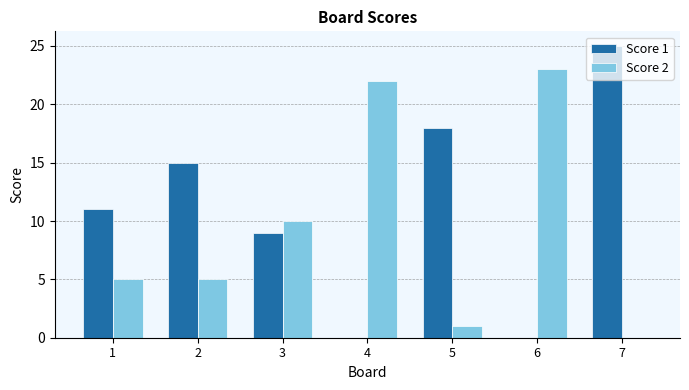

How many groups of bars are there?

7